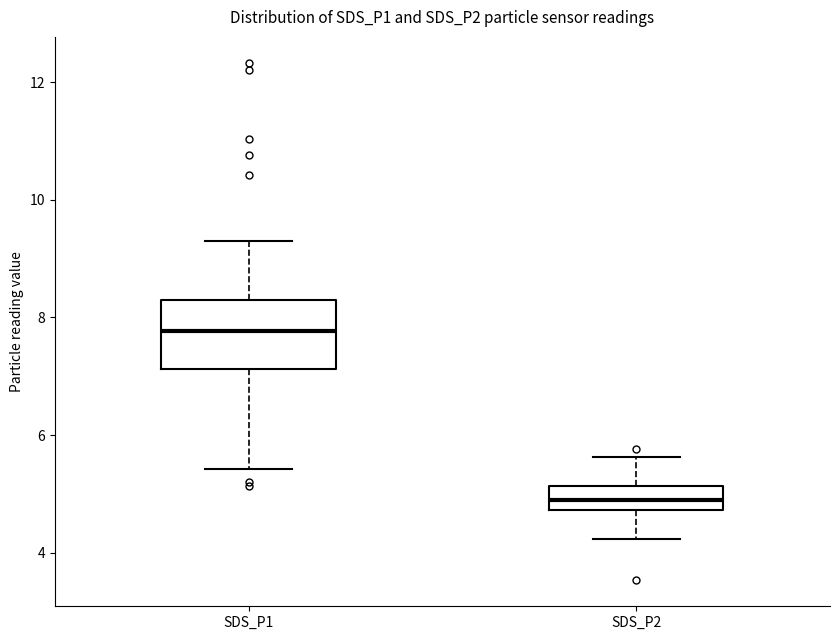

Reading left to right, read every box against the y-axis: the position of its median line, the range the box covers, and the ends of its whiskers. The values are not printed on the chart, so give them approximately, as read against the axis.

SDS_P1: median 7.8, box 7.2 to 8.4, whiskers 5.4 to 9.4
SDS_P2: median 5.0, box 4.8 to 5.2, whiskers 4.2 to 5.6